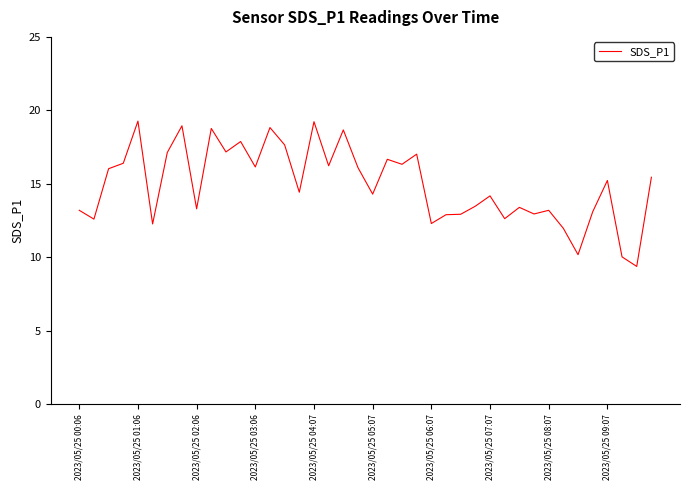

What is the maximum value shown in the chart?

19.3